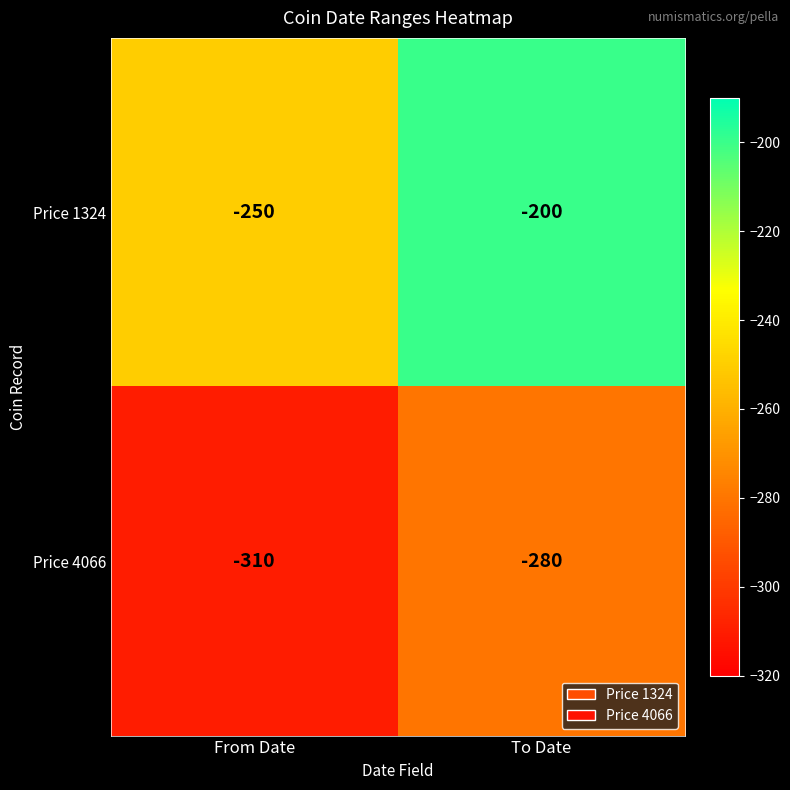

At which category does the chart reach its minimum across all series?

From Date